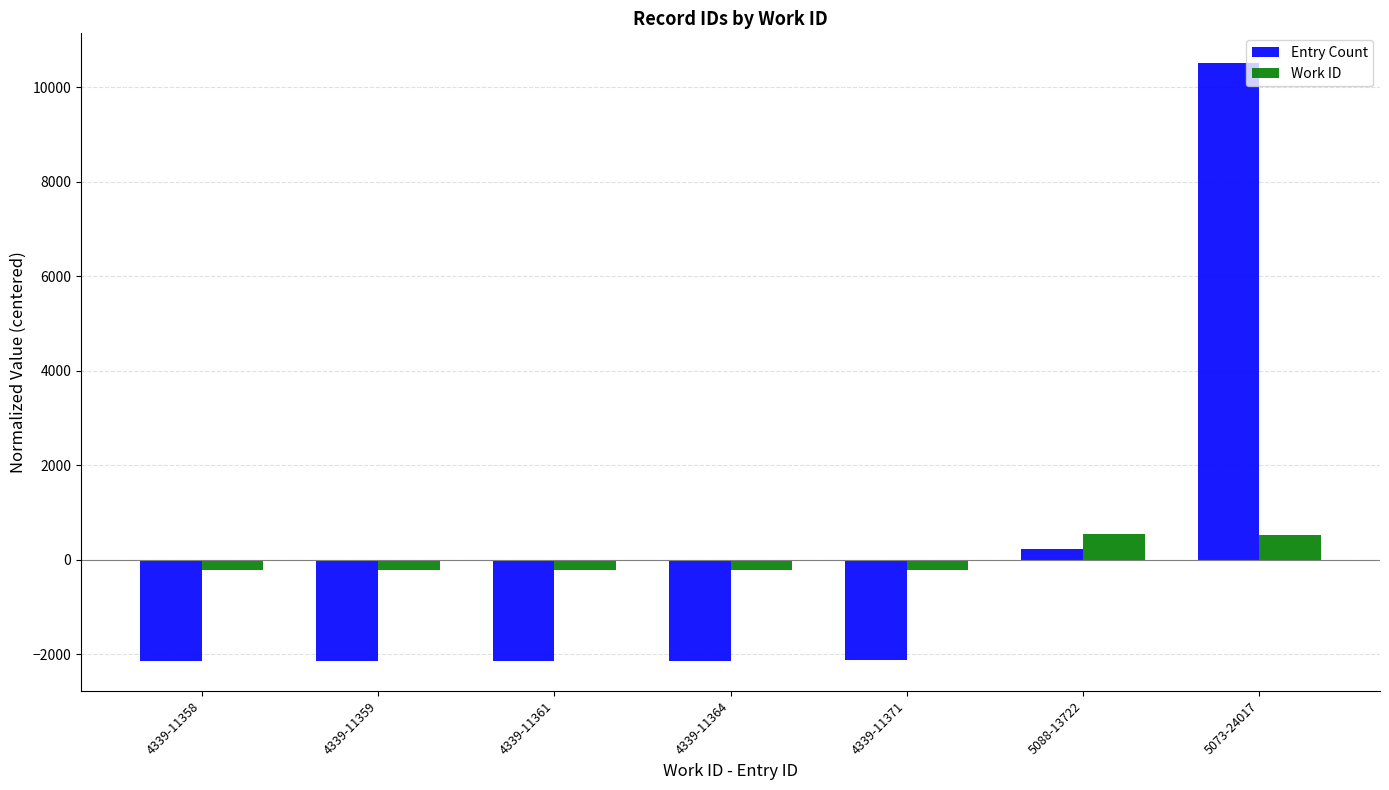

Rank the series by their maximum value, from lowest to highest.

Work ID, Entry Count